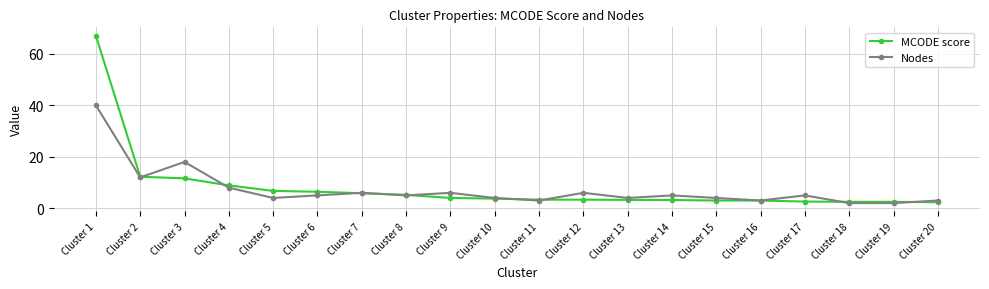

At which category is the sum across all series the highest?

Cluster 1